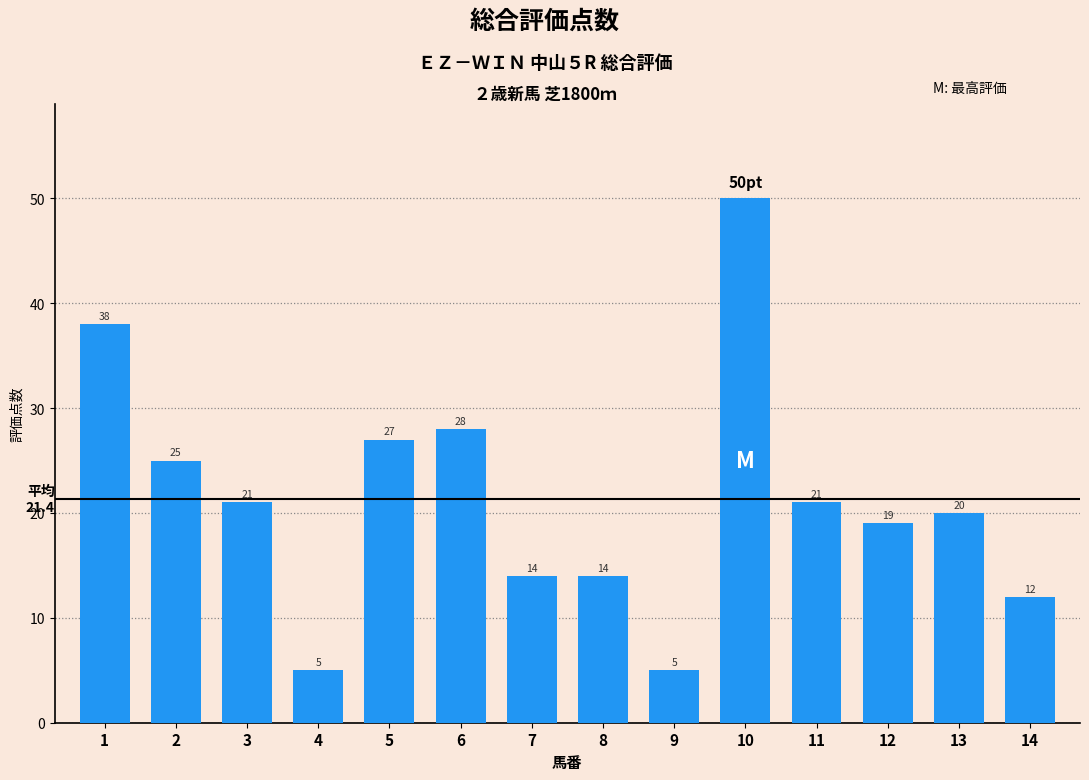

What is the maximum value shown in the chart?

50